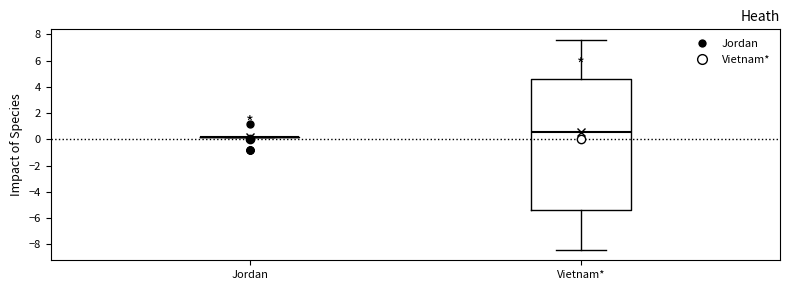

Comparing the boxes themselves (not the whiskers), which one is the tallest?

Vietnam*